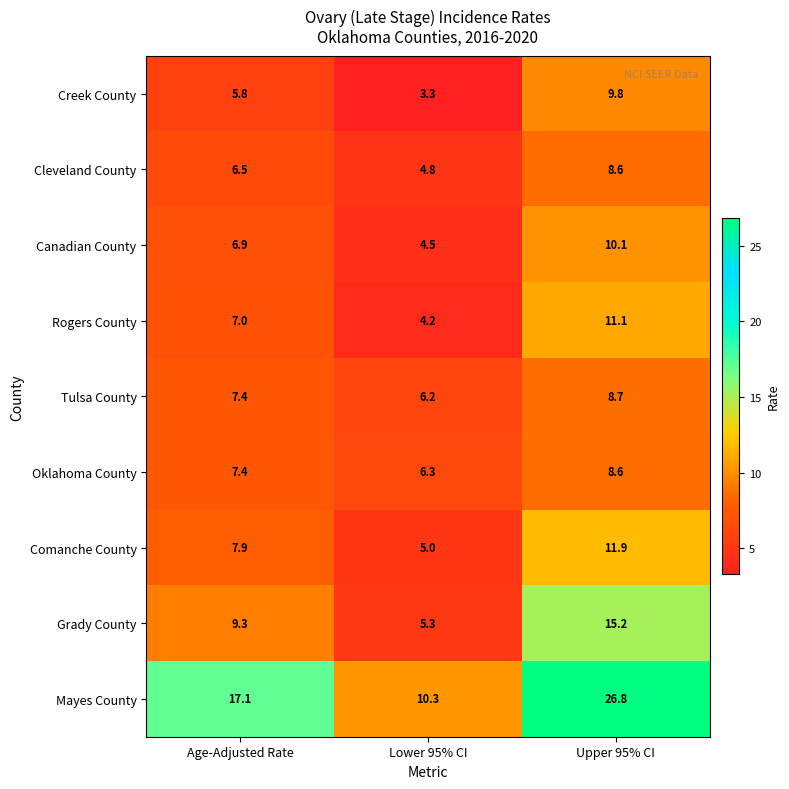

What is the difference between the maximum and minimum values in the Rogers County series?

6.9